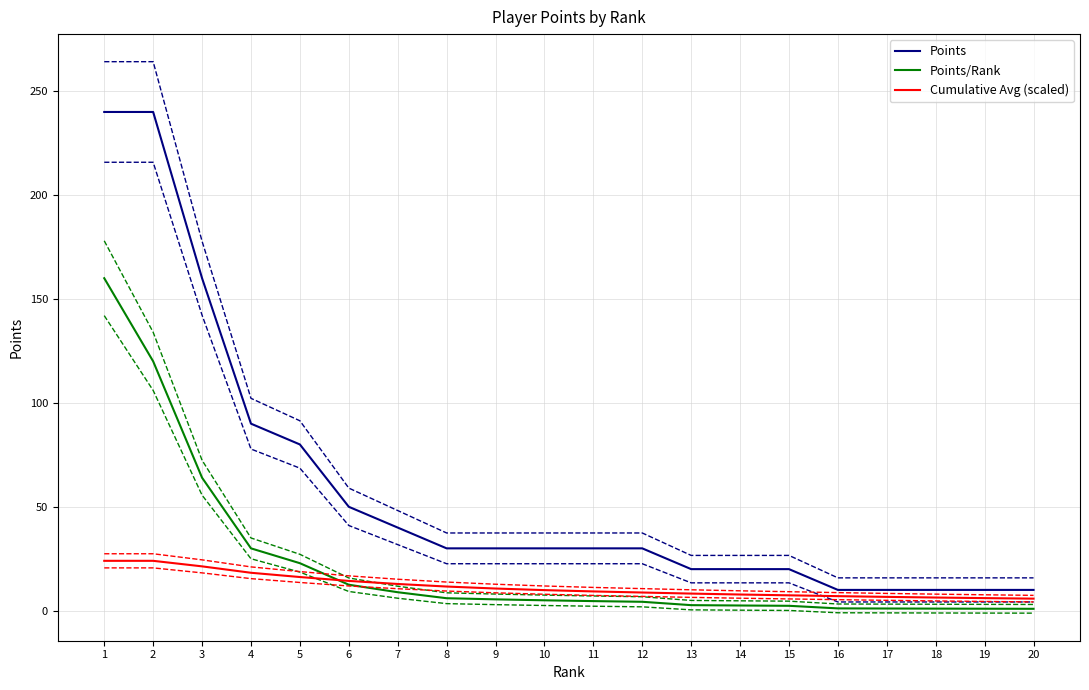

Rank the series at 14 from lowest to highest value.

Points/Rank, Cumulative Avg (scaled), Points